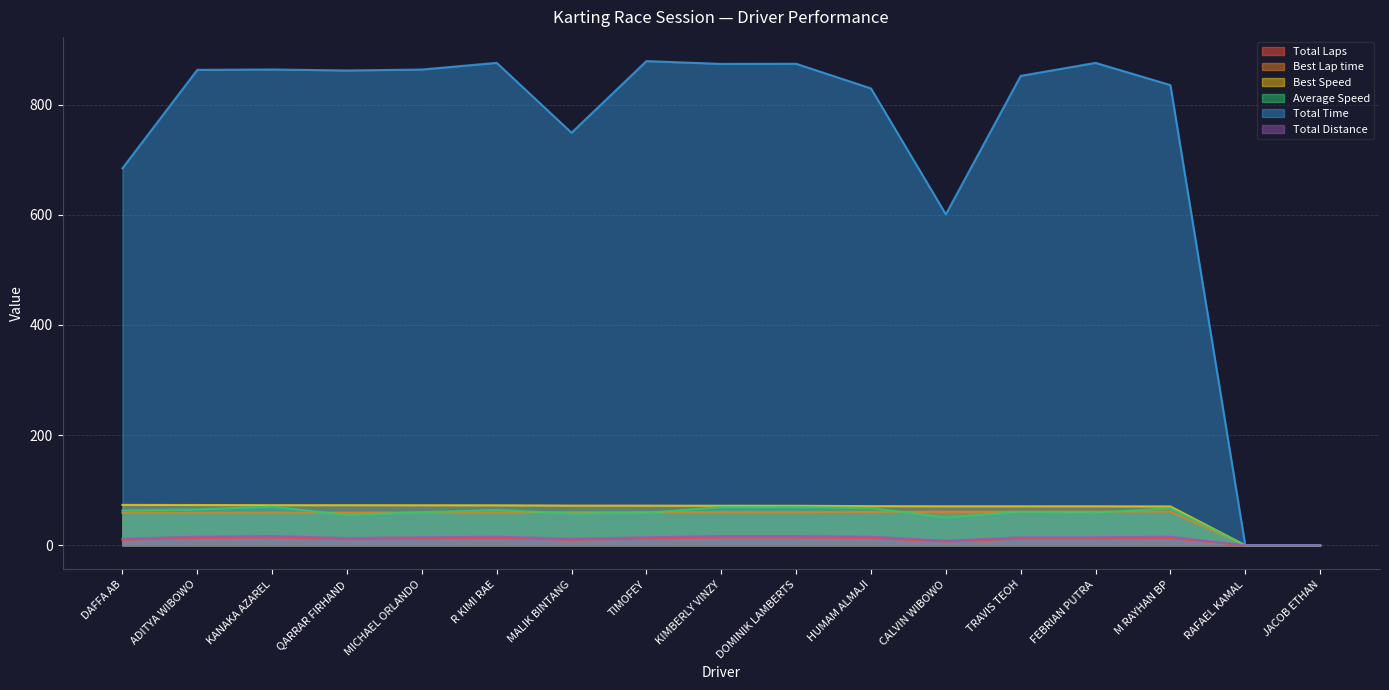

What is the difference between the Average Speed values at R KIMI RAE and HUMAM ALMAJI?

3.6